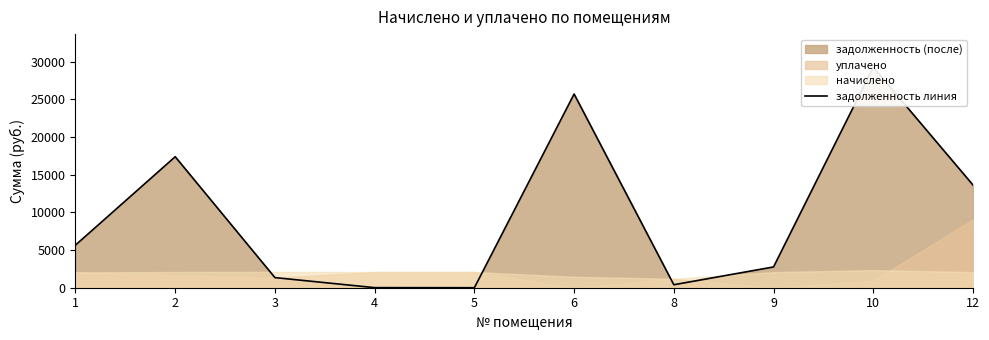

Which has a higher value, 10 or 6?

10